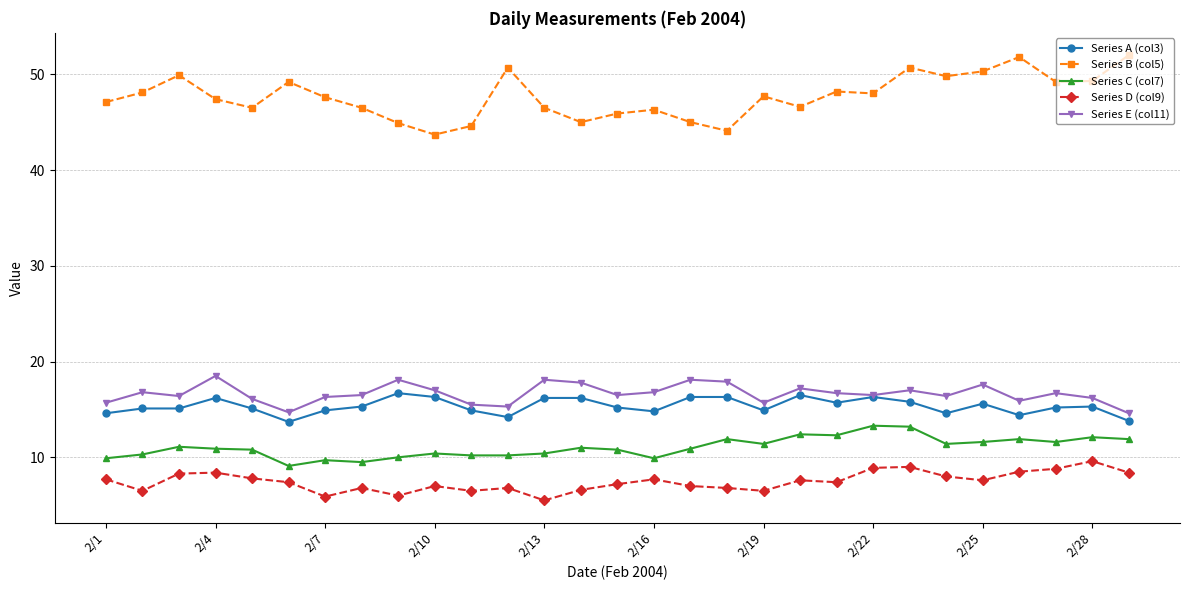

Which series has the largest total across all categories?

Series B (col5)